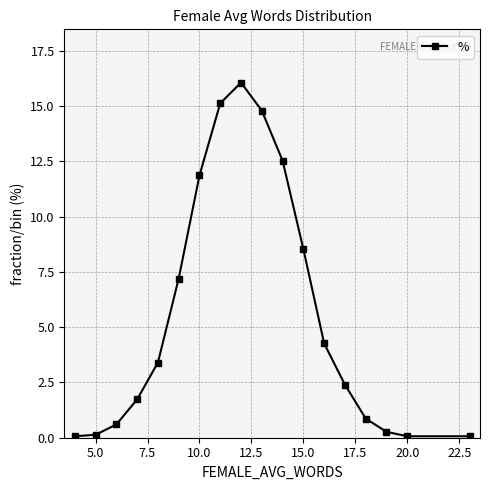

What is the difference between the second highest and second lowest values?

15.1